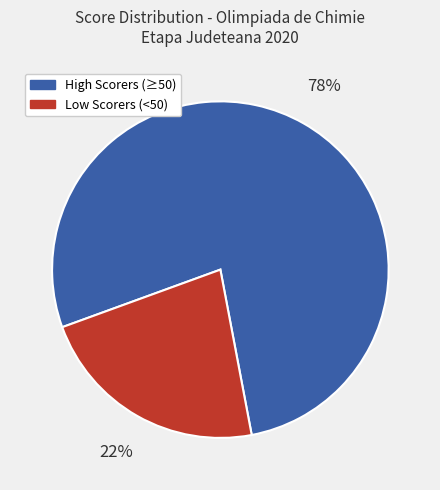

What percentage is the High Scorers (≥50) slice, to the nearest percent?

78%